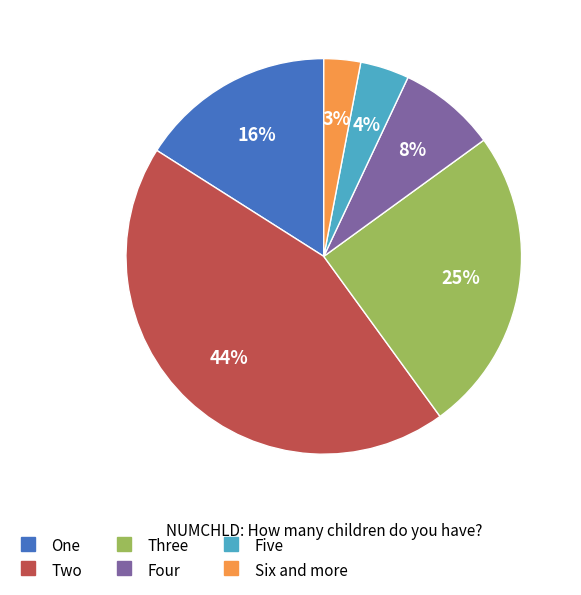

To the nearest percent, what percentage of the pie is Six and more?

3%